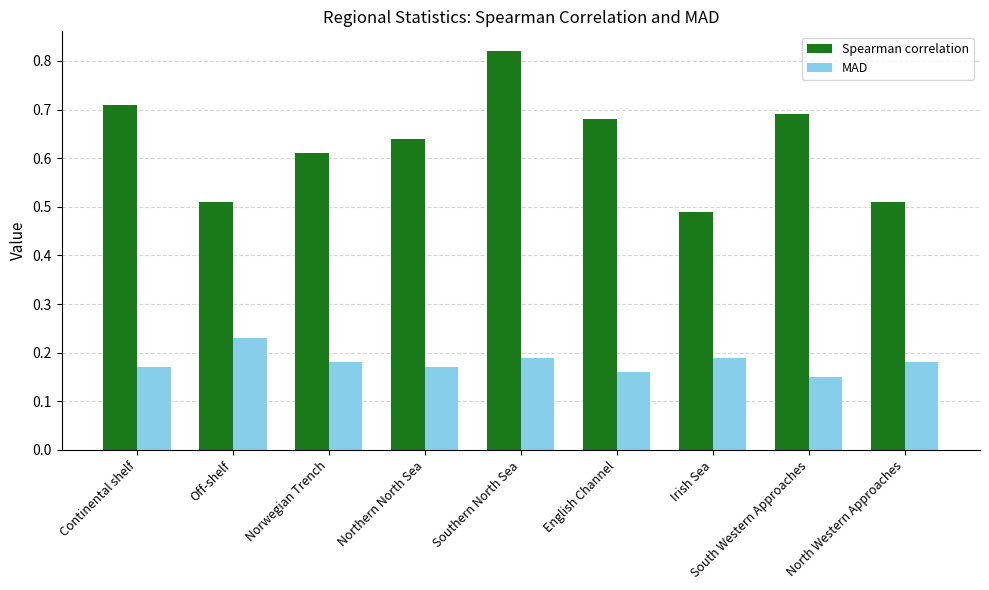

What is the sum of the Spearman correlation values at Off-shelf and Irish Sea?

1.0